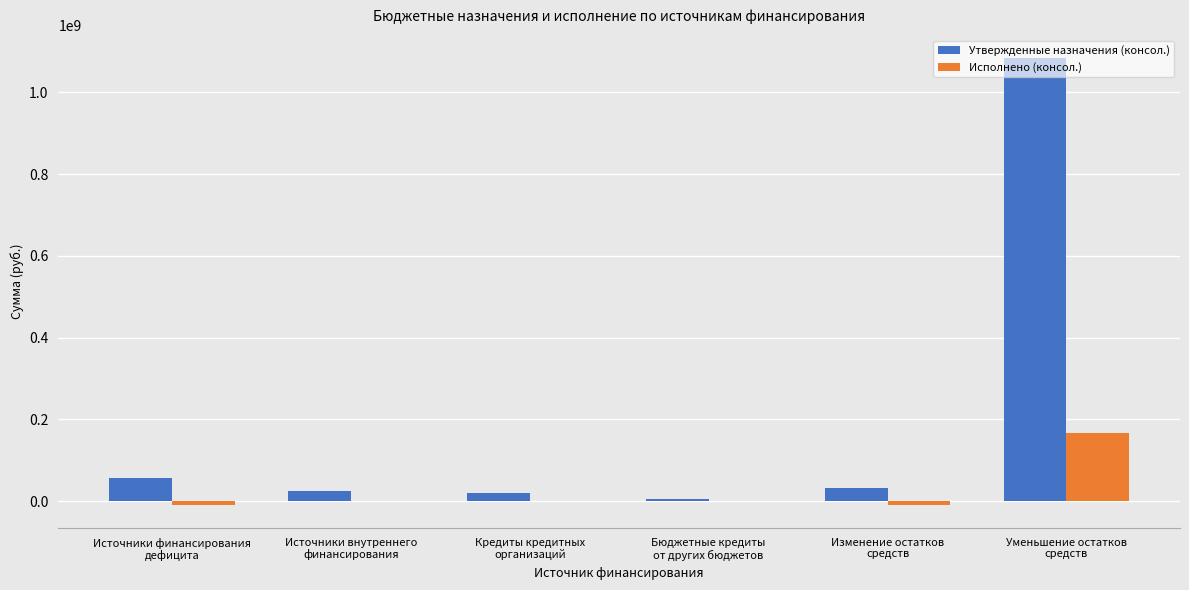

What is the sum of all Утвержденные назначения (консол.) values?

1226746376.2